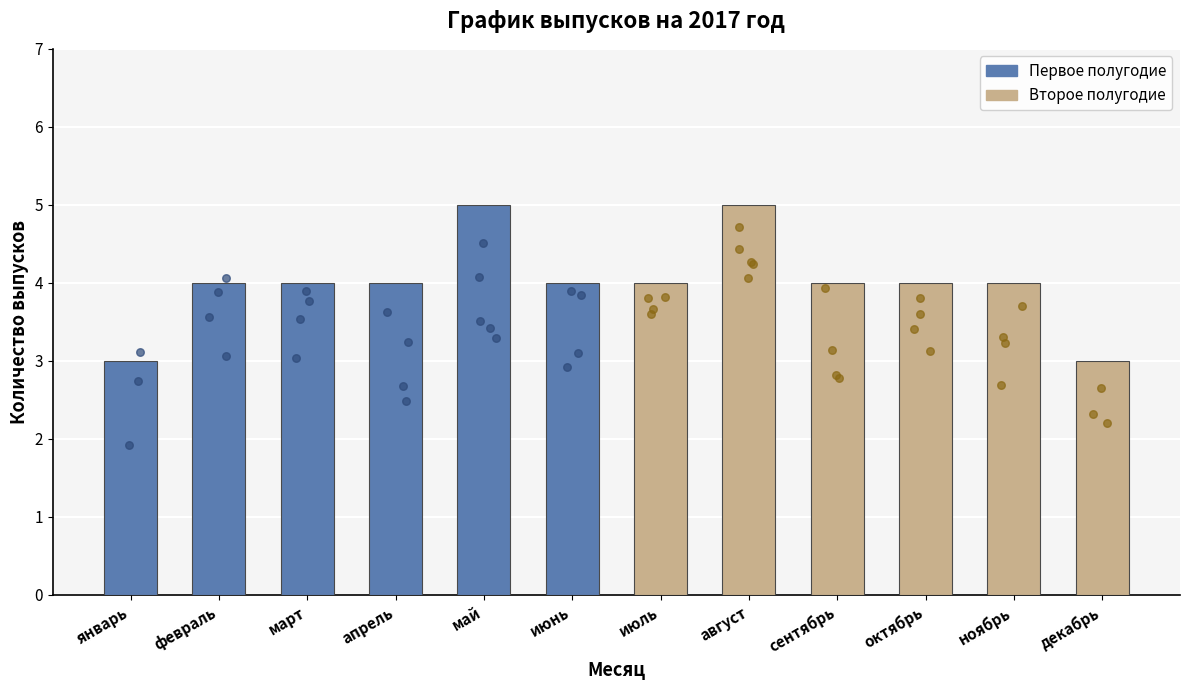

What is the ratio of the value at октябрь to the value at июнь?

1.0